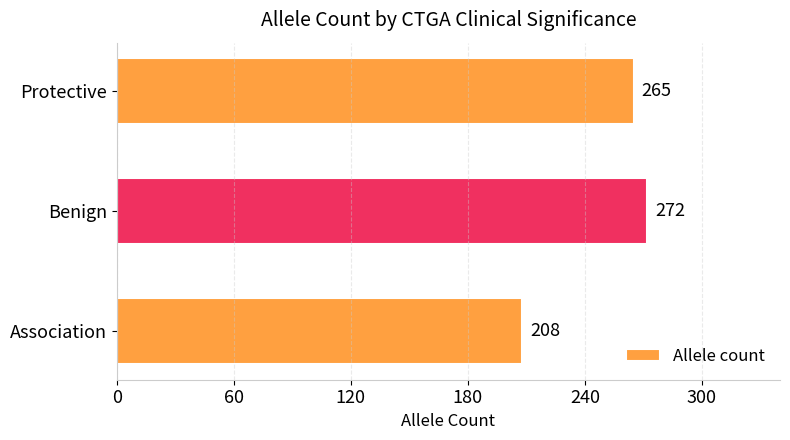

The chart shows a value of 471 at Benign. True or false?

False